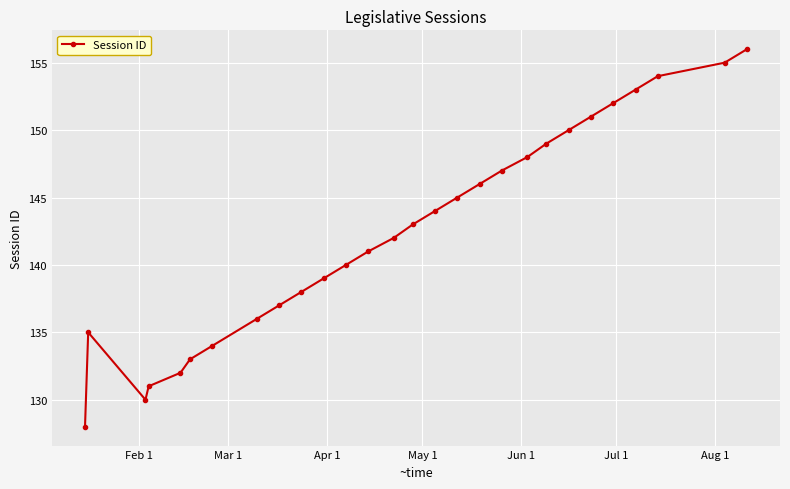

Reading left to right, extract all data points from this chart.

128	135	130	131	132	133	134	136	137	138	139	140	141	142	143	144	145	146	147	148	149	150	151	152	153	154	155	156